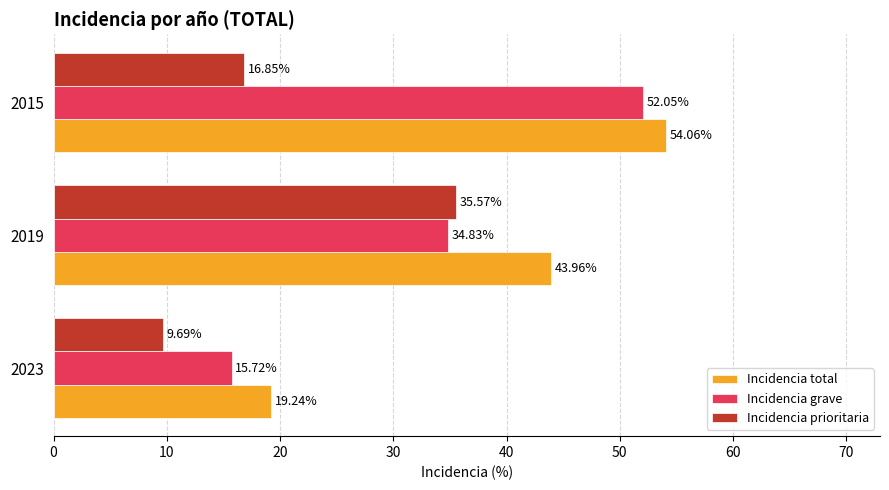

What is the difference between the maximum and minimum values in the Incidencia grave series?

36.3